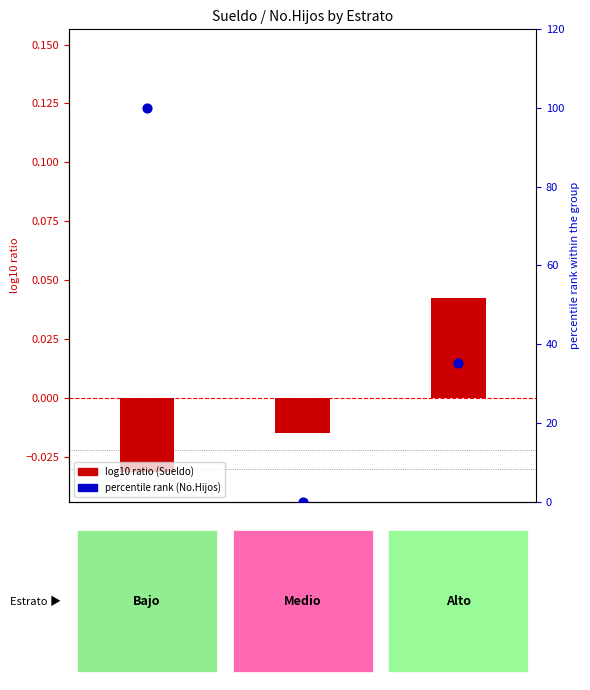

What are all the series names shown in the legend?

log10 ratio (Sueldo), percentile rank (No.Hijos)